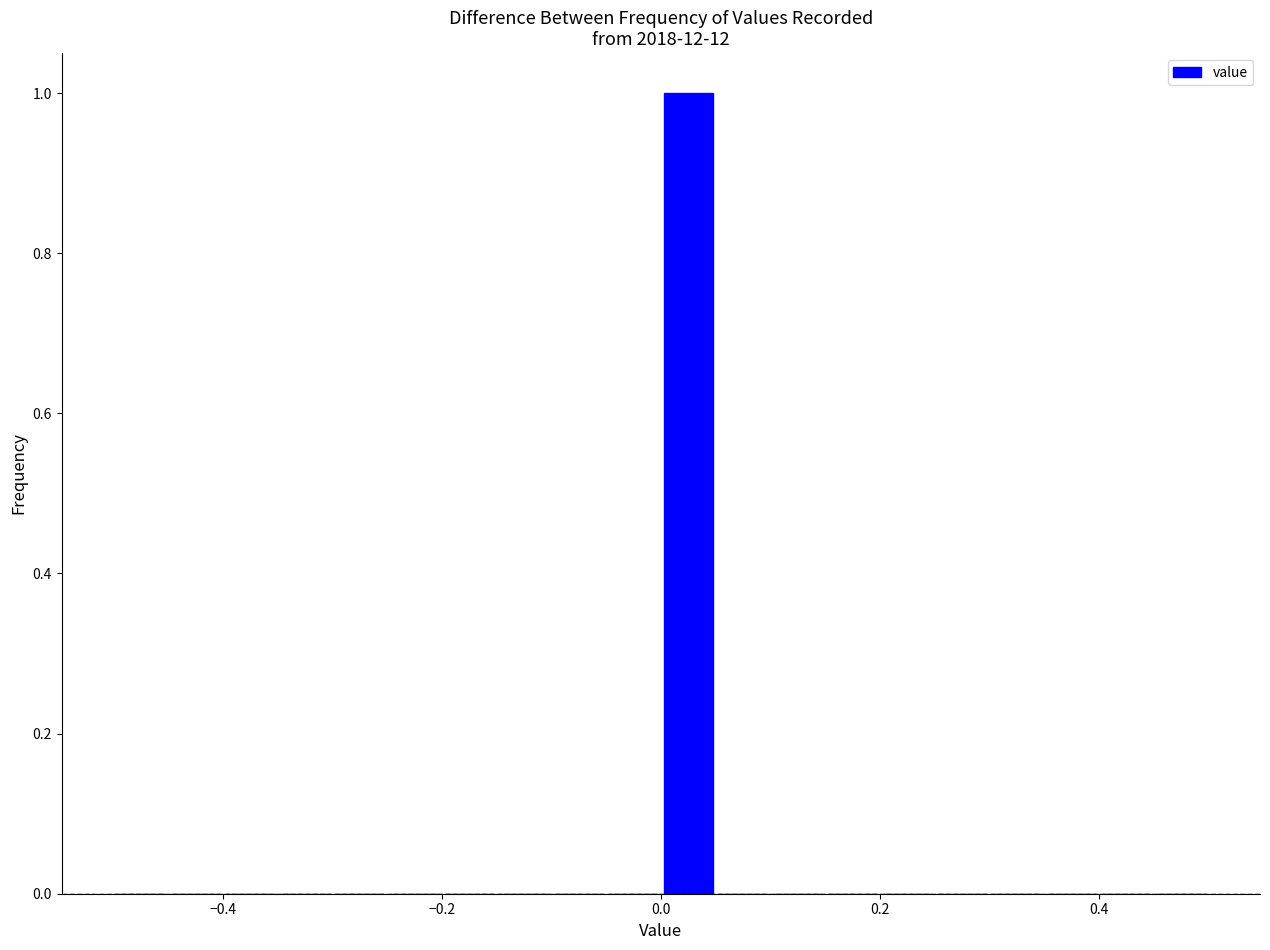

Around what value on the x-axis is the tallest bar? Give the approximate position of its centre, as read against the axis.

0.02